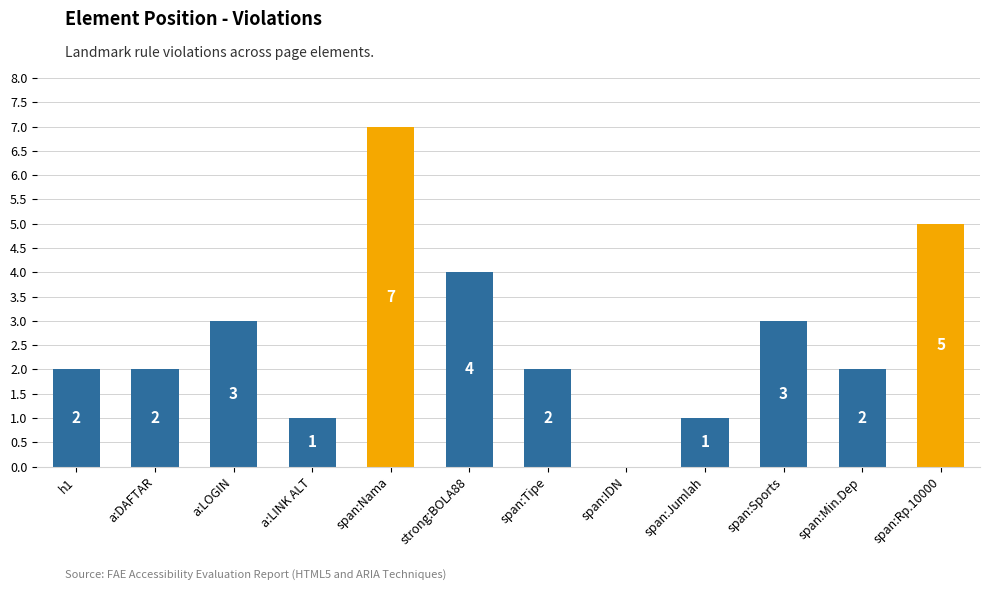

The chart shows a value of 5 at a:LOGIN. True or false?

False